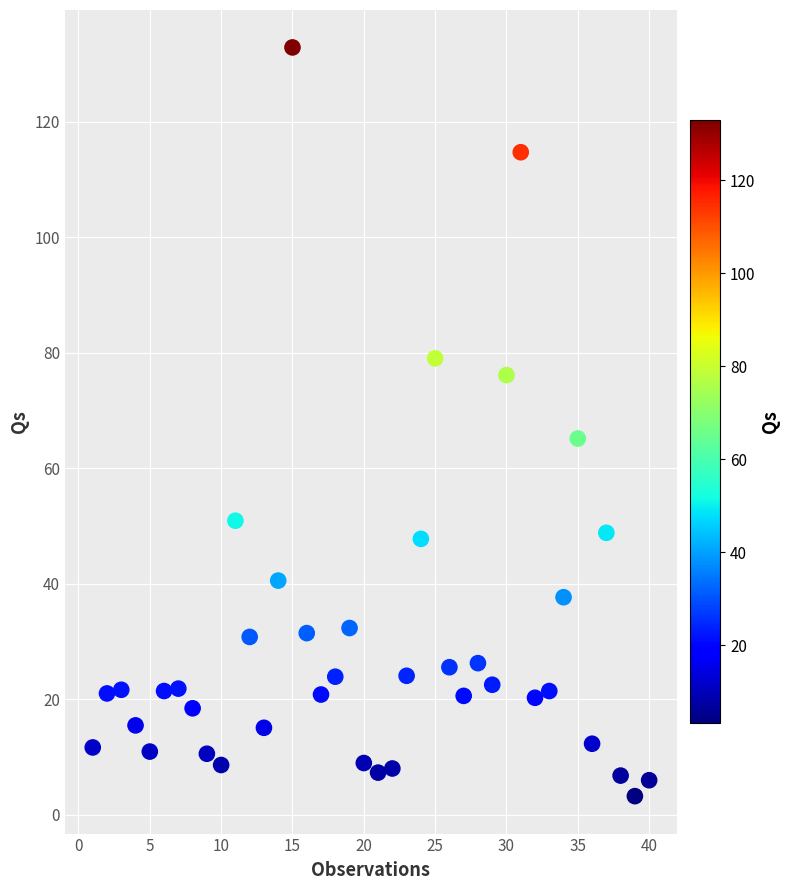

What Y value in the scatter plot is closest to 68?

65.2